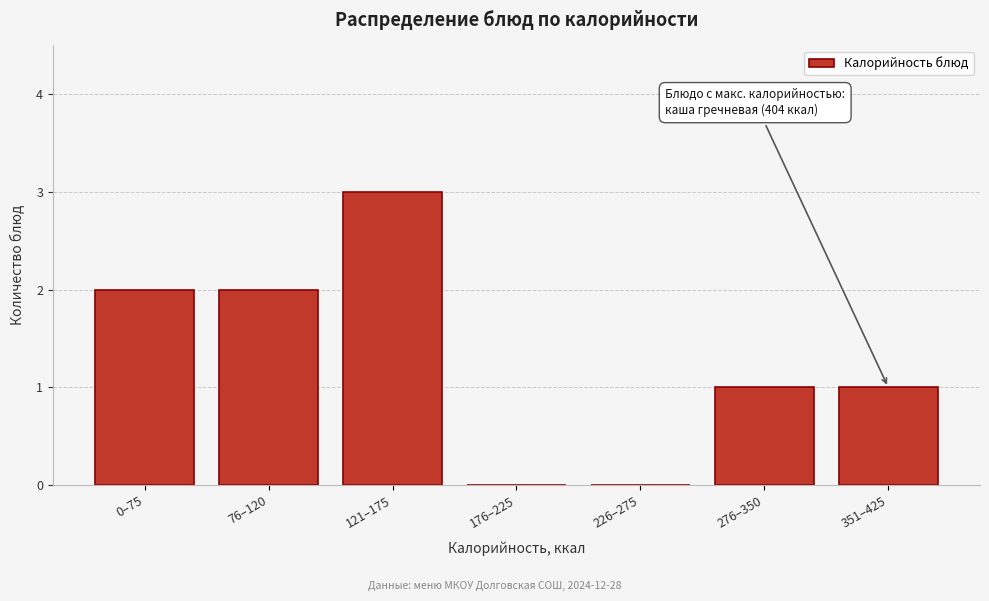

Reading right to left, extract all data points from this chart.

351–425=1	276–350=1	226–275=0	176–225=0	121–175=3	76–120=2	0–75=2